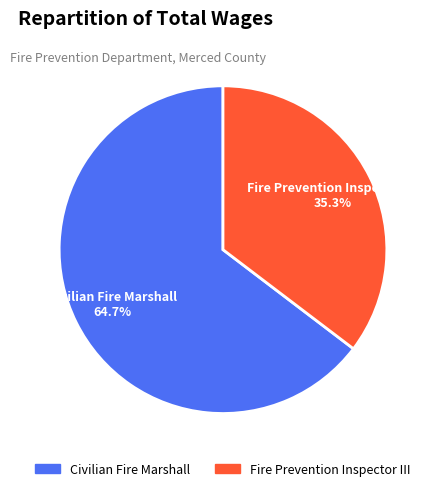

What percentage is the Fire Prevention Inspector III slice, to the nearest percent?

35%